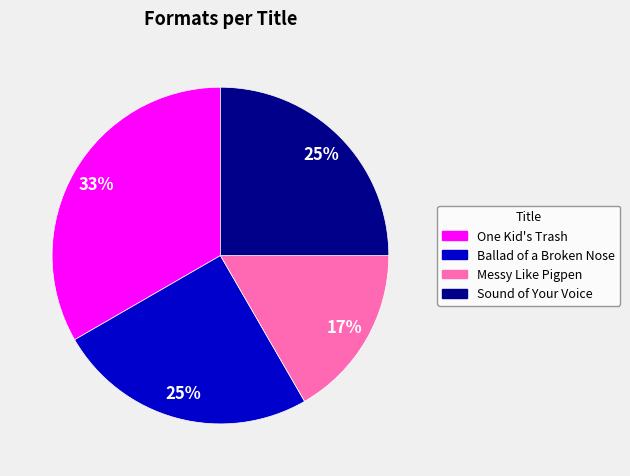

How many slices are in this pie chart?

4